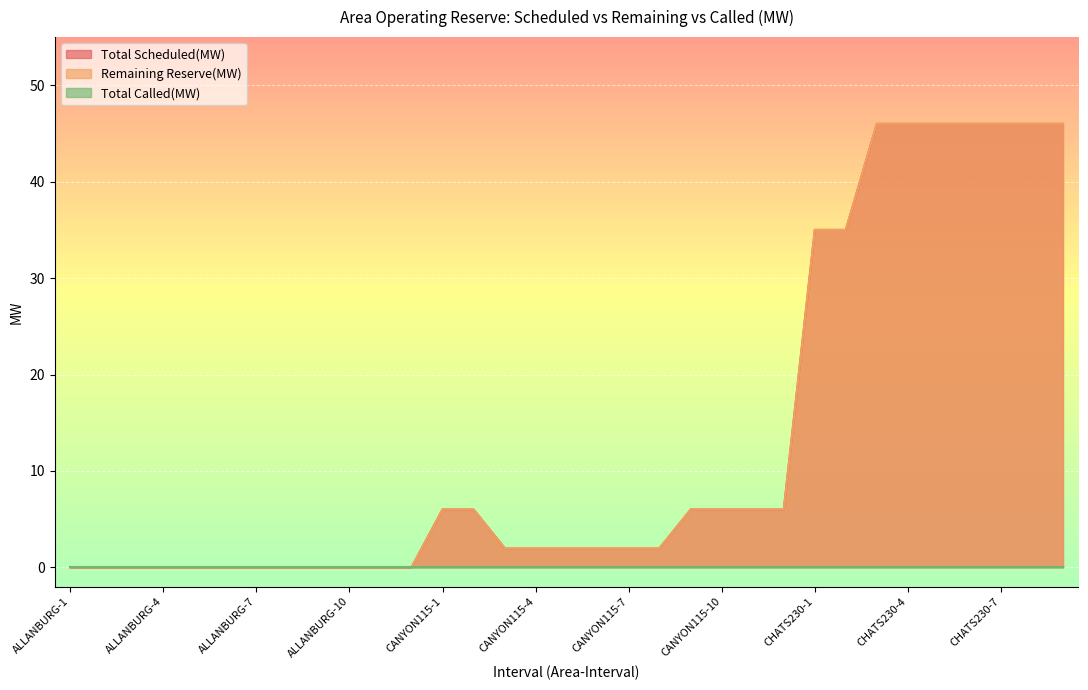

At how many categories does at least one series exceed 25?

9